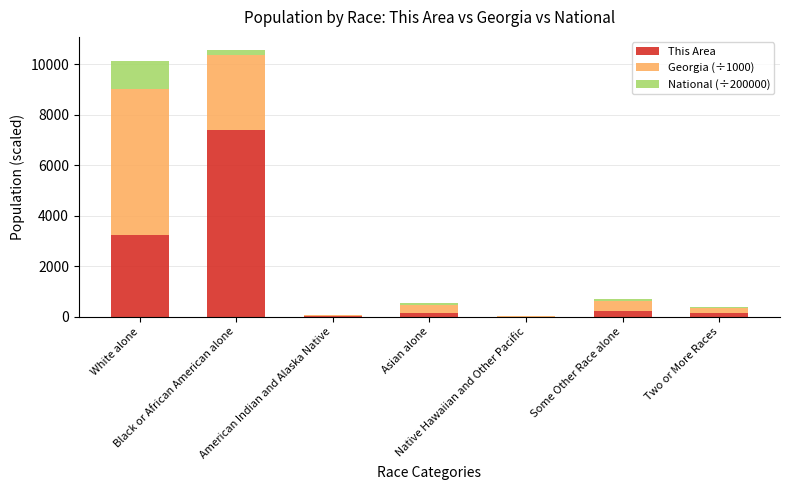

At which label does This Area reach its minimum?

Native Hawaiian and Other Pacific